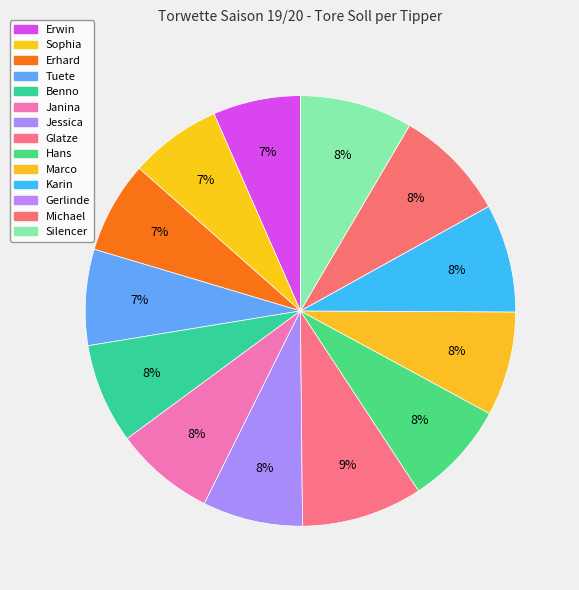

Is it true that Benno is 8% of the pie?

True